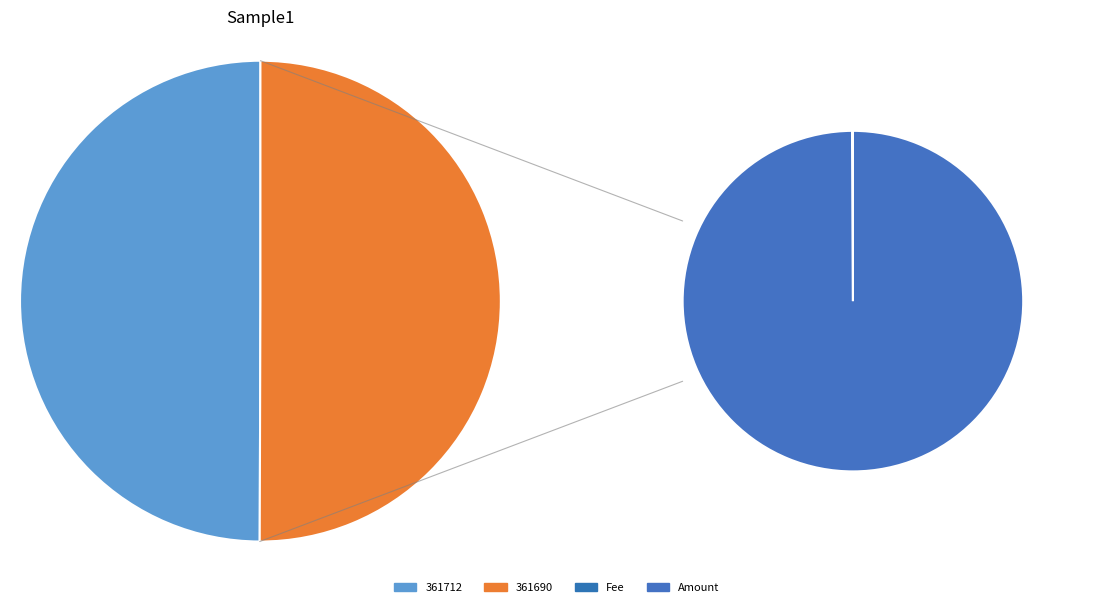

Is it true that 361712 is 8% of the pie?

False